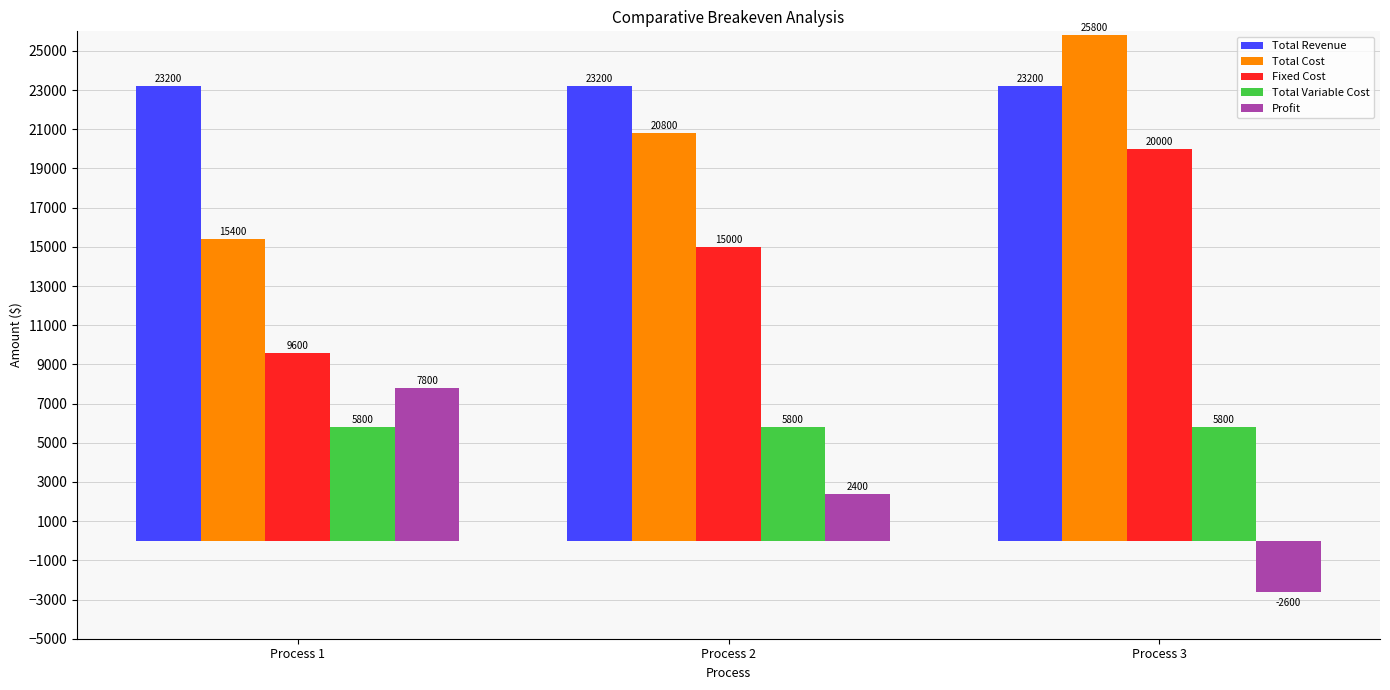

What is the difference between the Fixed Cost values at Process 1 and Process 2?

5400